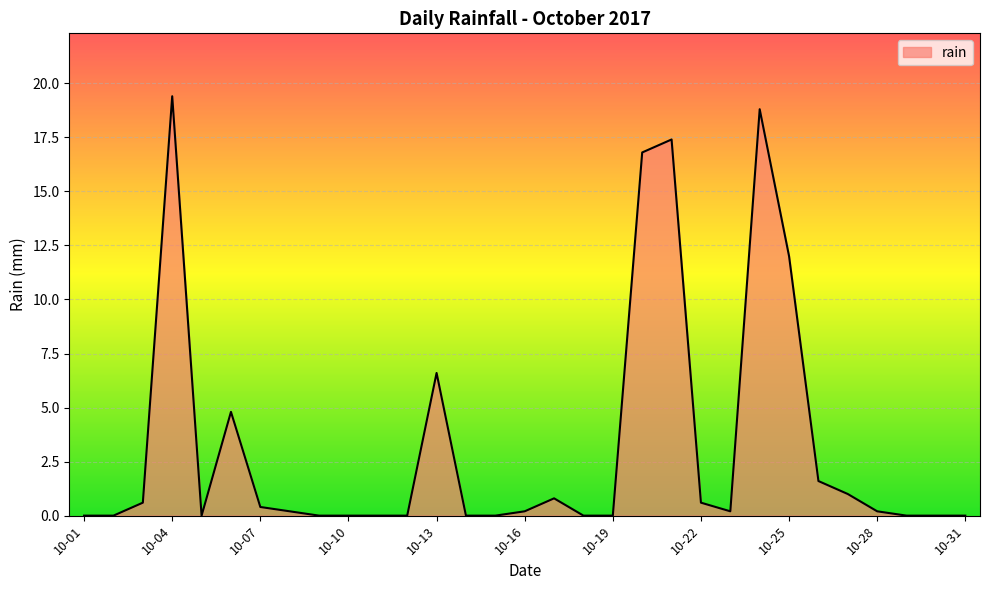

What is the maximum value shown in the chart?

19.4